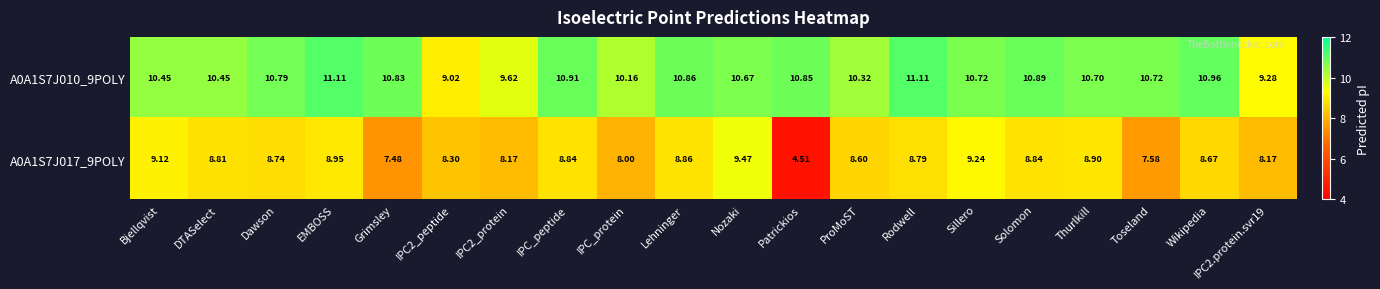

Which label corresponds to the smallest value in the chart?

Patrickios